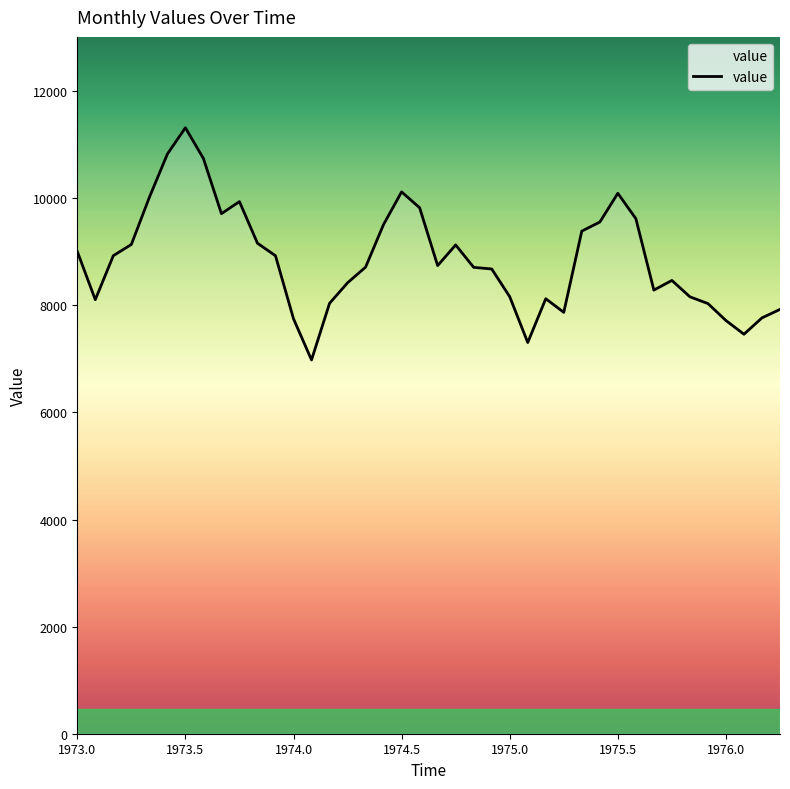

What is the sum of all values?

354376